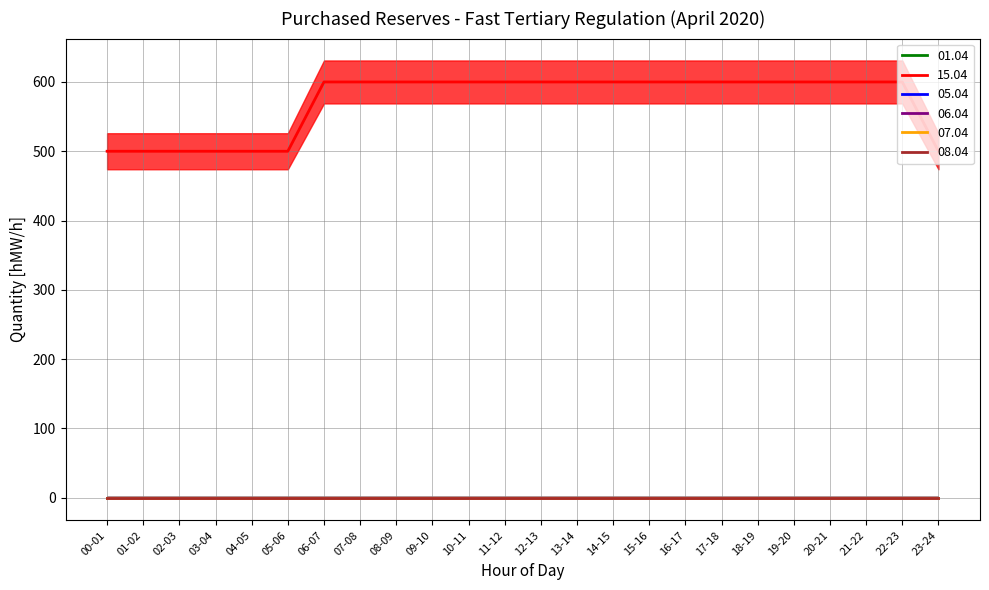

Rank the series by their maximum value, from highest to lowest.

15.04, 01.04, 05.04, 06.04, 07.04, 08.04